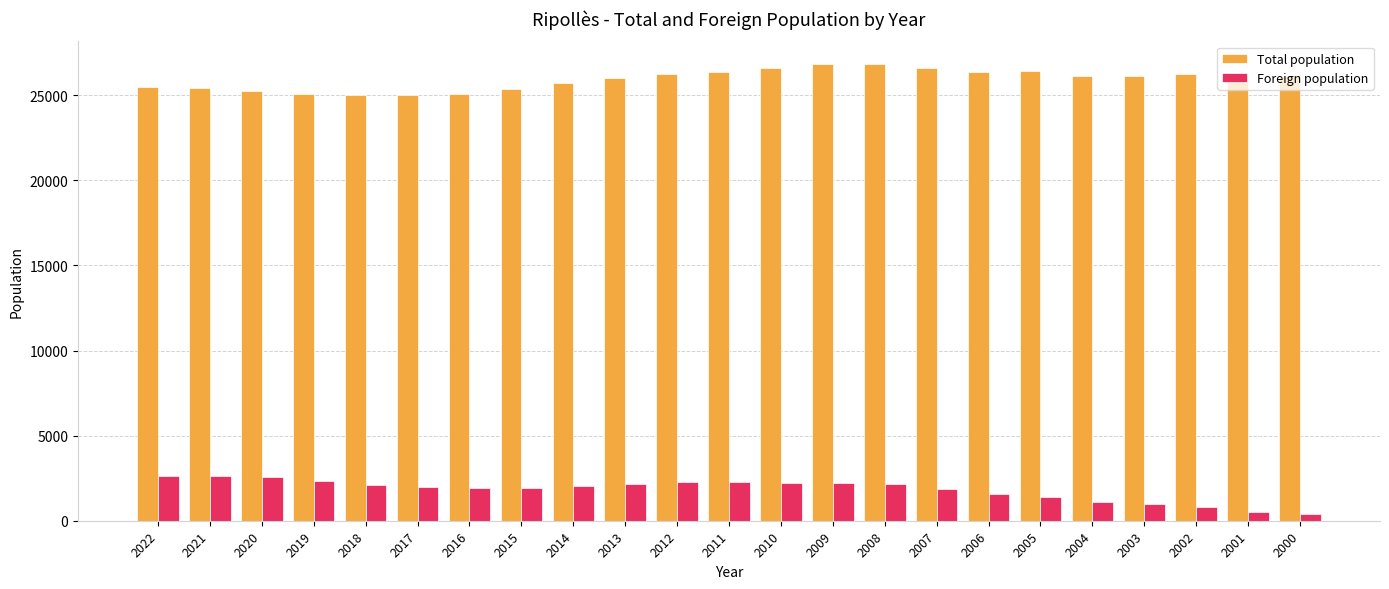

How many data points does each series have?

23